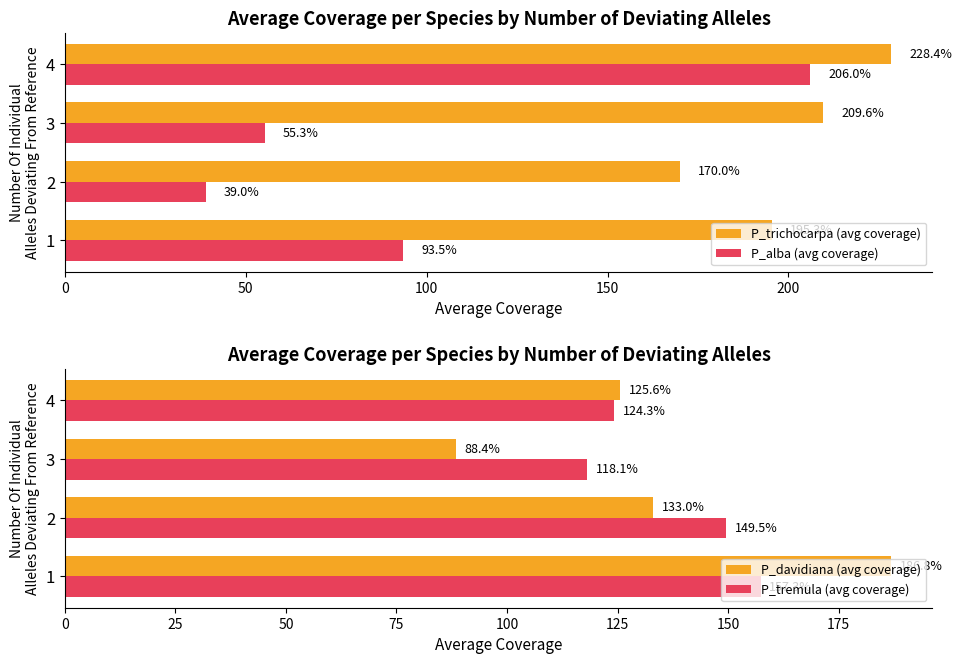

Which series has the largest range (max minus min)?

P_alba (avg coverage)